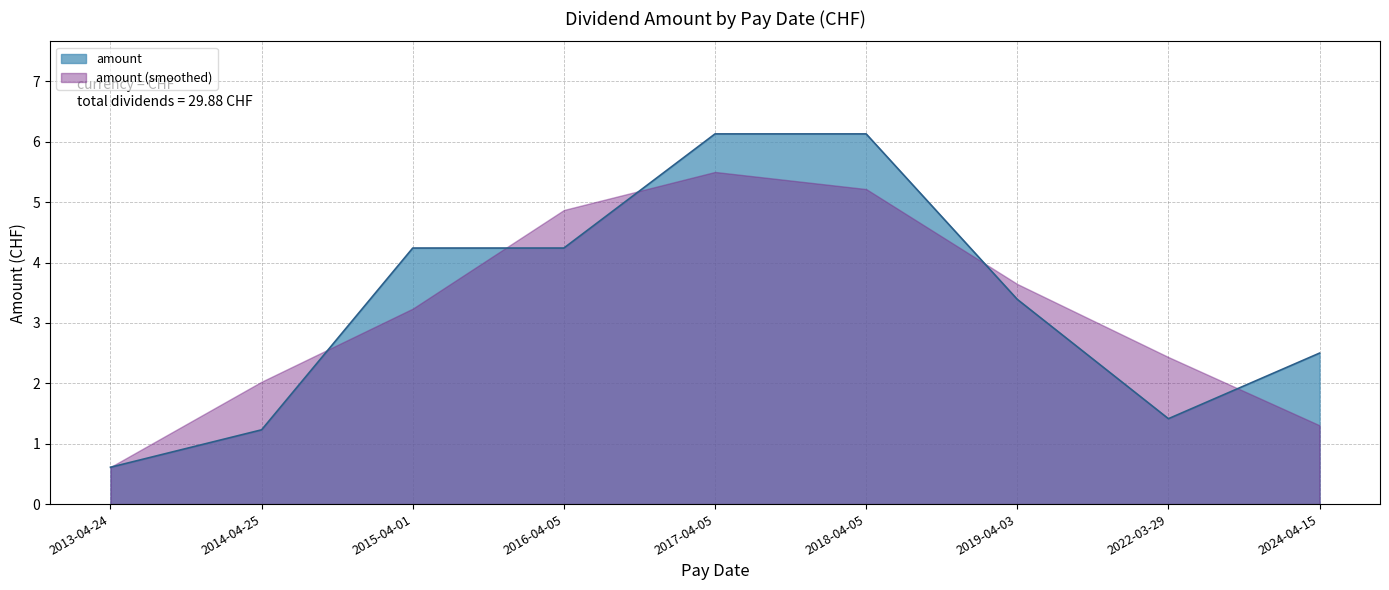

Reading right to left, extract all data points from this chart.

2024-04-15=2.5	2022-03-29=1.4	2019-04-03=3.4	2018-04-05=6.1	2017-04-05=6.1	2016-04-05=4.2	2015-04-01=4.2	2014-04-25=1.2	2013-04-24=0.6